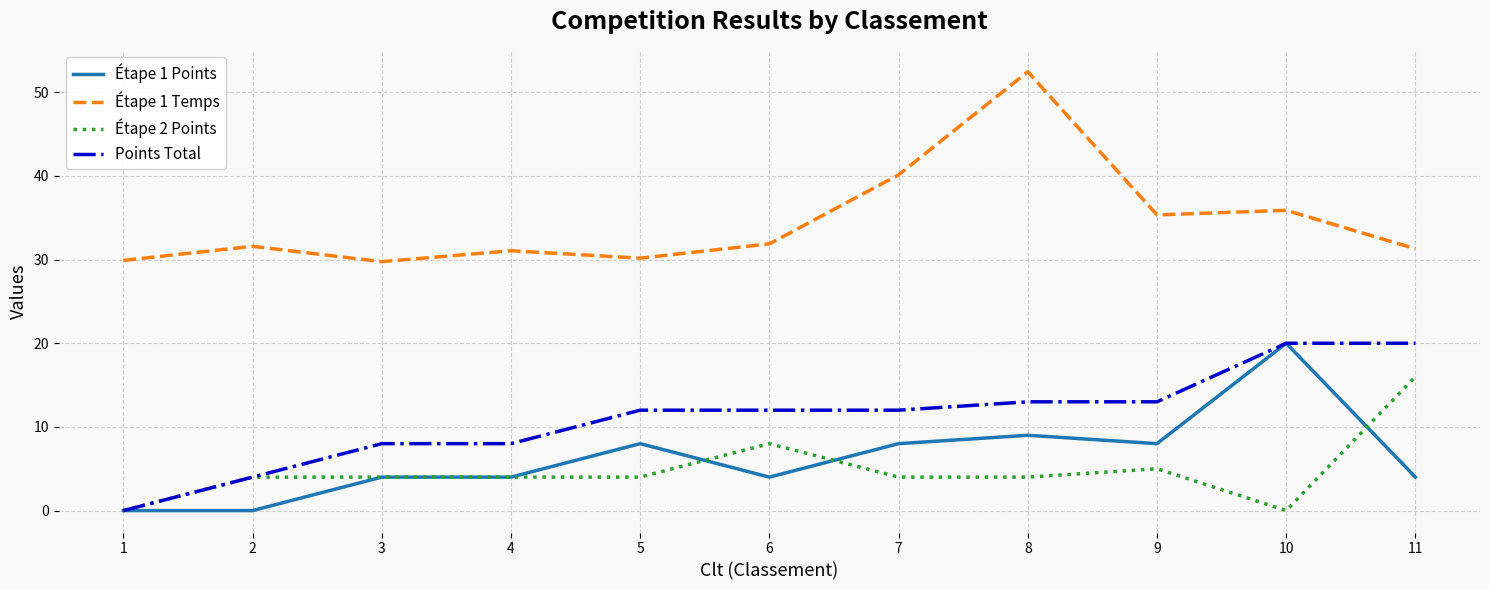

Count the number of categories in the chart.

11